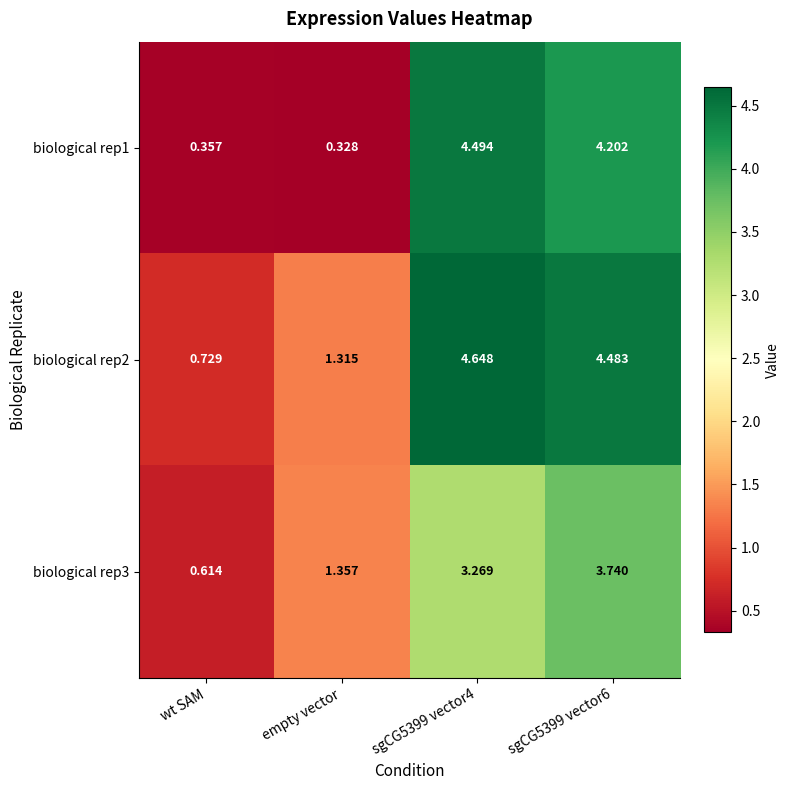

Which label corresponds to the smallest value in the chart?

empty vector